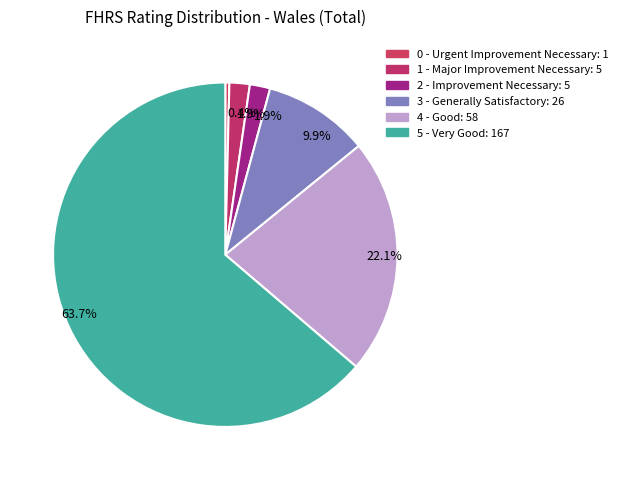

Which slice is the largest?

5 - Very Good